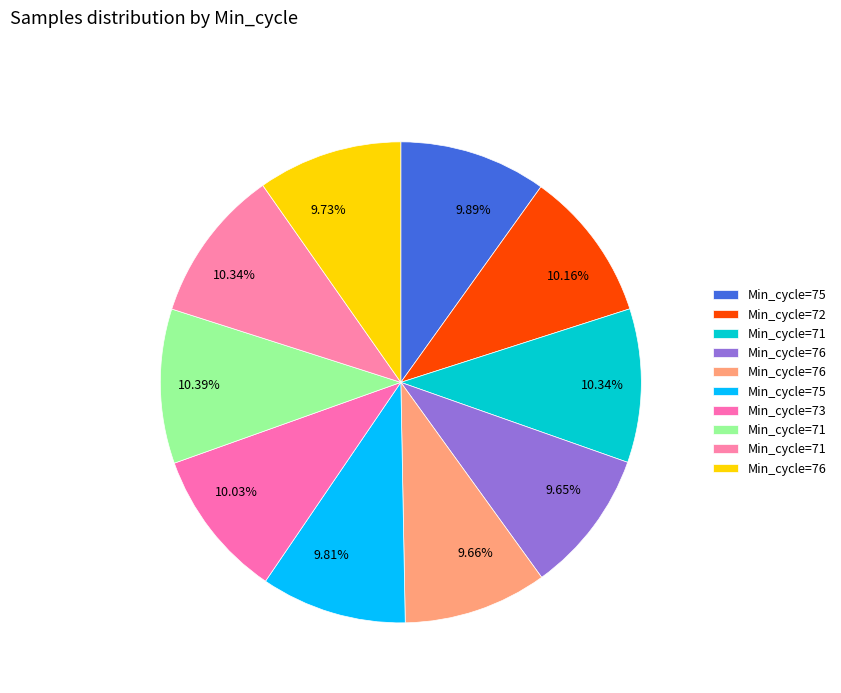

How many segments does this pie chart have?

10